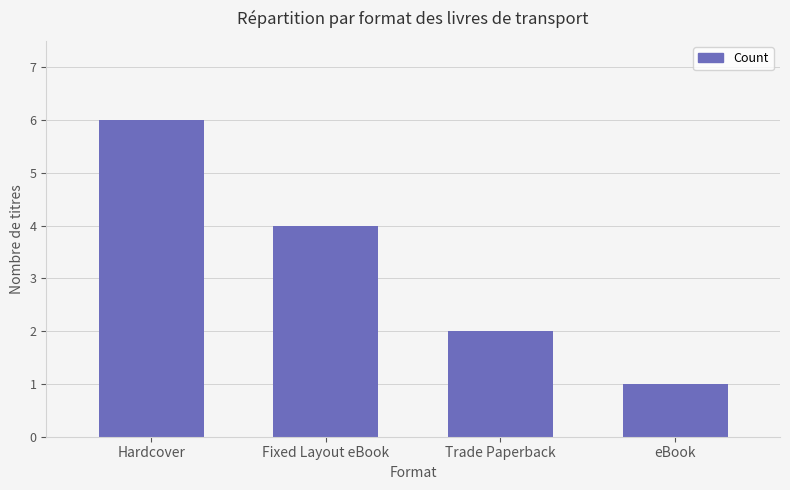

Is it true that the value at eBook is 1?

True